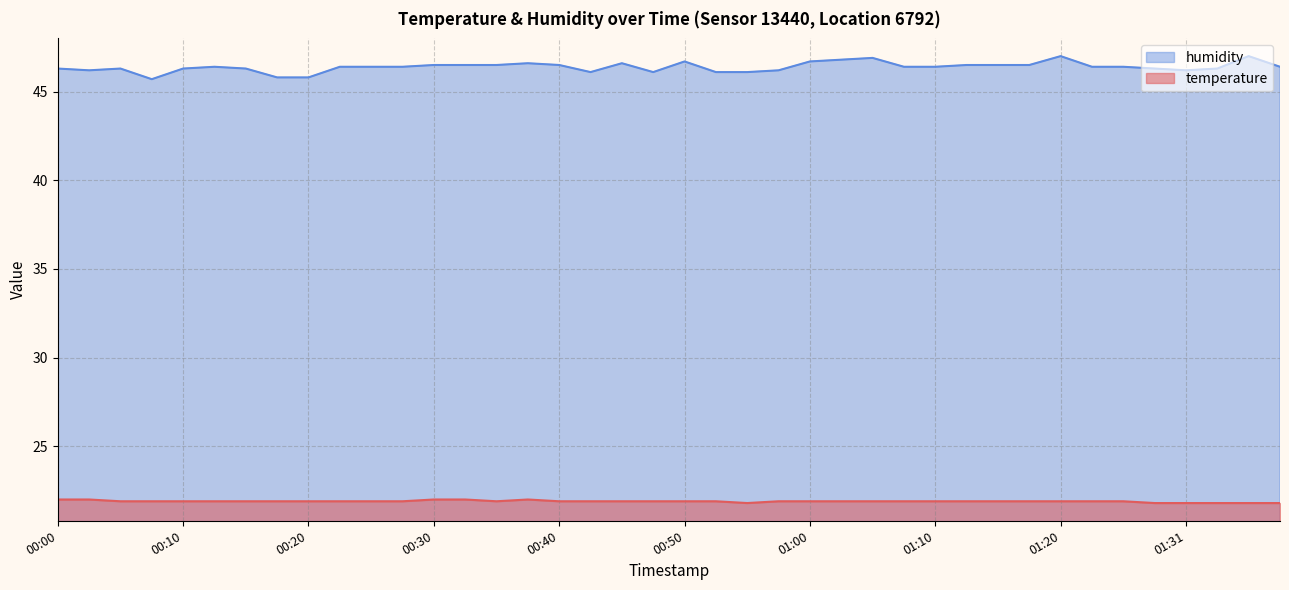

True or false: humidity and temperature cross at least once.

False